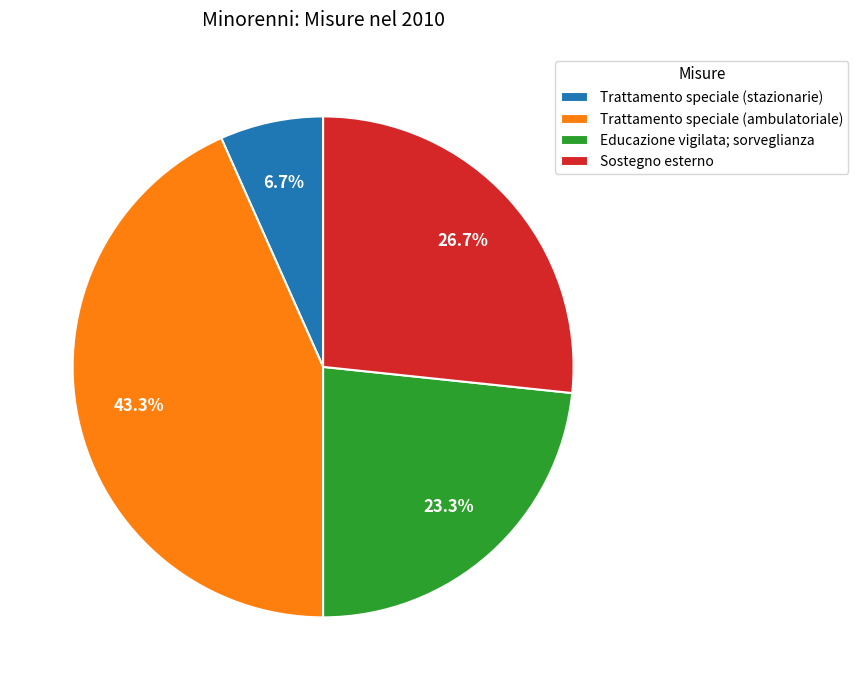

How many segments does this pie chart have?

4